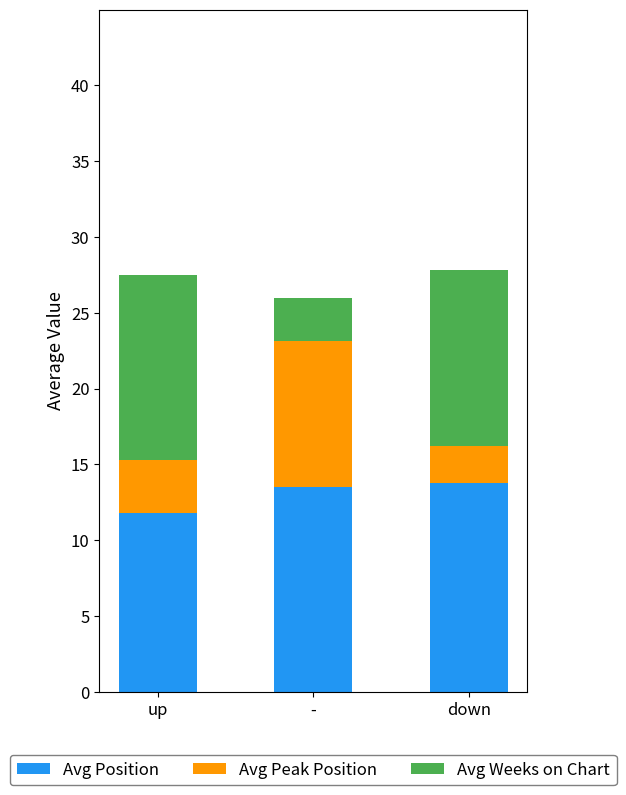

Is it true that Avg Position equals 13.8 at down?

True